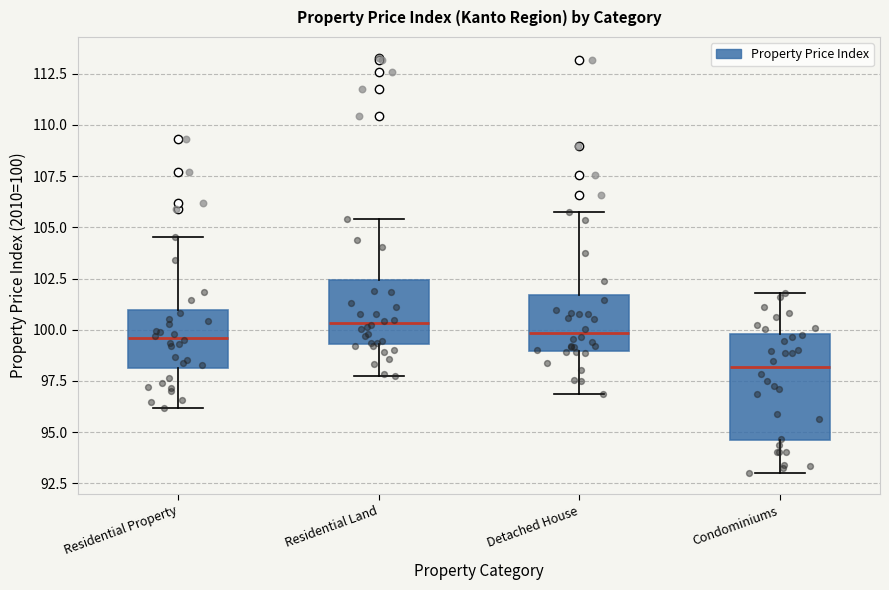

Reading left to right, read every box against the y-axis: the position of its median line, the range the box covers, and the ends of its whiskers. The values are not printed on the chart, so give them approximately, as read against the axis.

Residential Property: median 99.5, box 98.0 to 101.0, whiskers 96.0 to 104.5
Residential Land: median 100.5, box 99.5 to 102.5, whiskers 97.5 to 105.5
Detached House: median 100.0, box 99.0 to 101.5, whiskers 97.0 to 105.5
Condominiums: median 98.0, box 94.5 to 100.0, whiskers 93.0 to 102.0